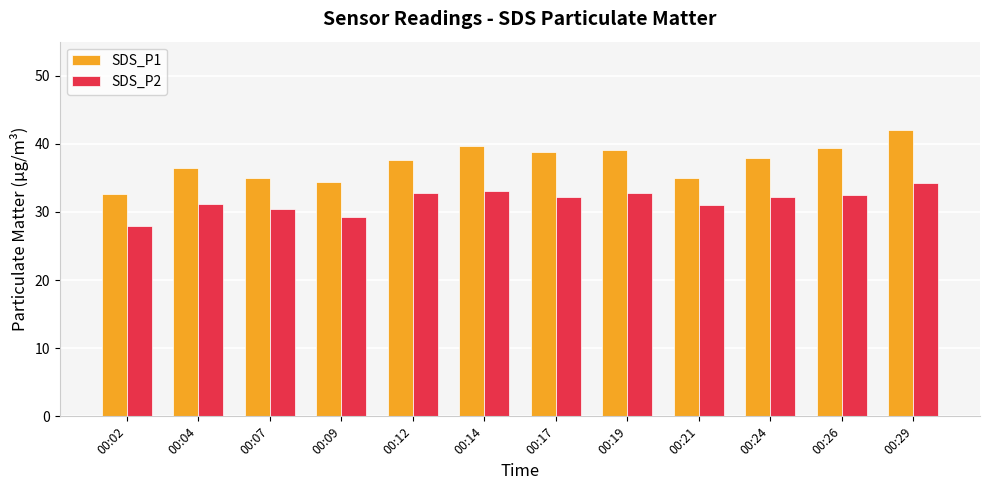

What is the minimum value shown in the chart?

28.0